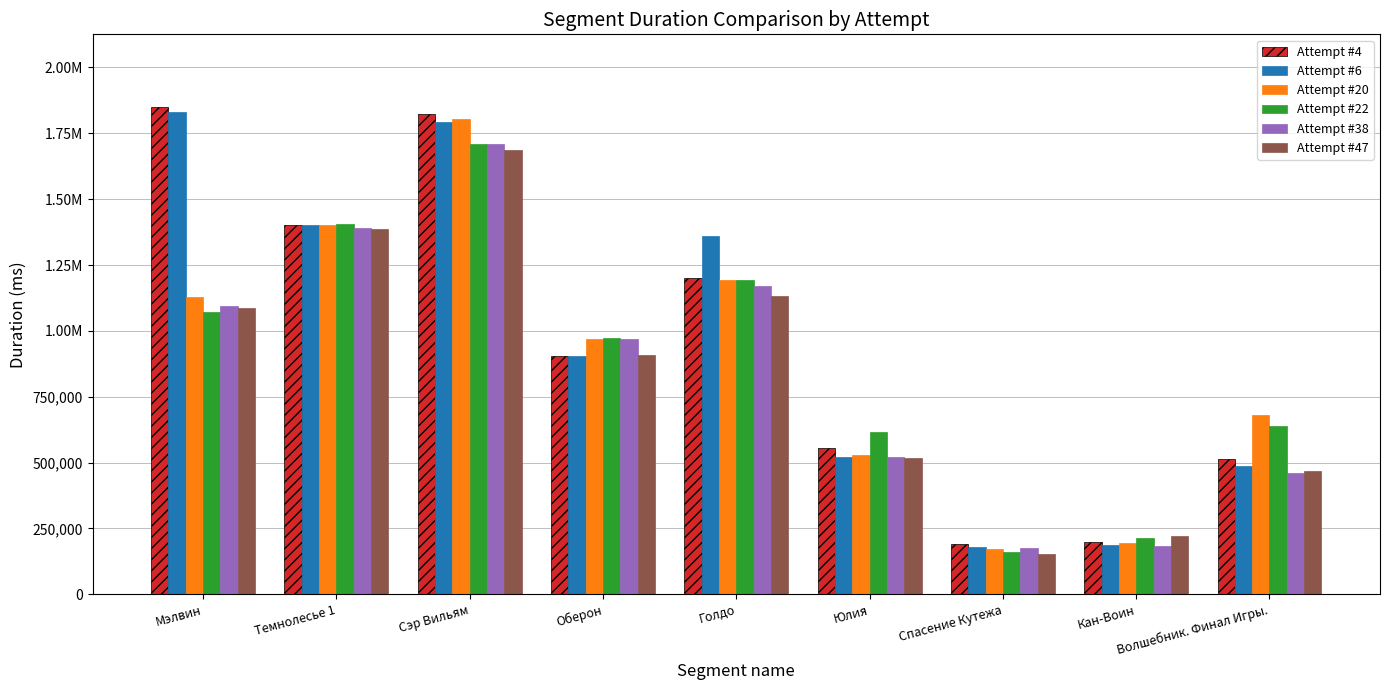

What are all the series names shown in the legend?

Attempt #4, Attempt #6, Attempt #20, Attempt #22, Attempt #38, Attempt #47